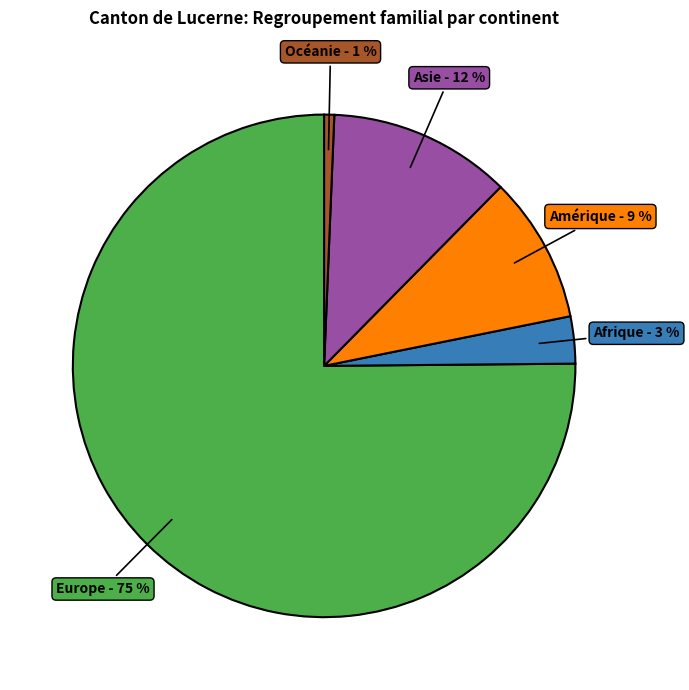

True or false: Amérique accounts for 9% of the total.

True